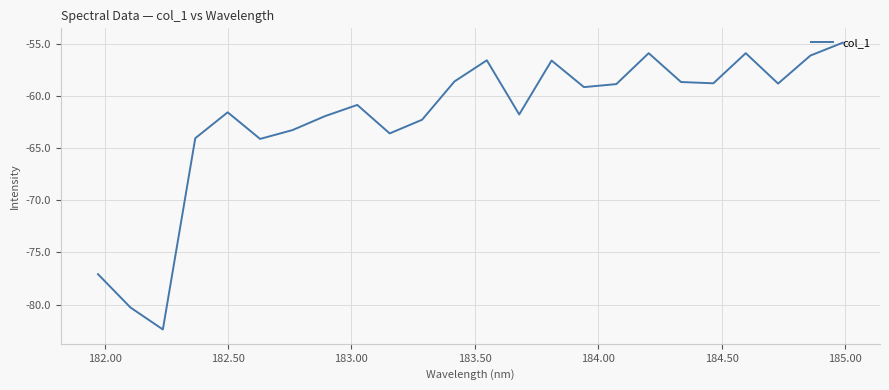

What is the greatest value displayed?

-54.9